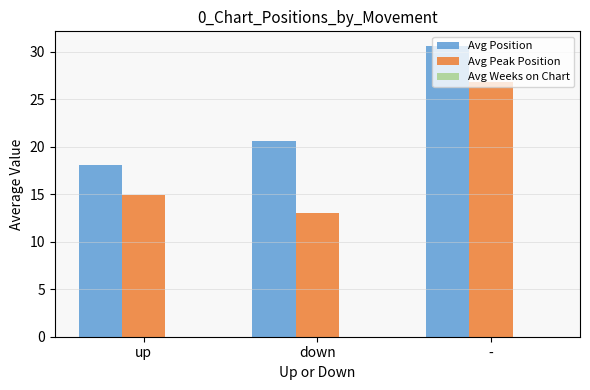

True or false: Avg Position has a value of 20.6 at down.

True